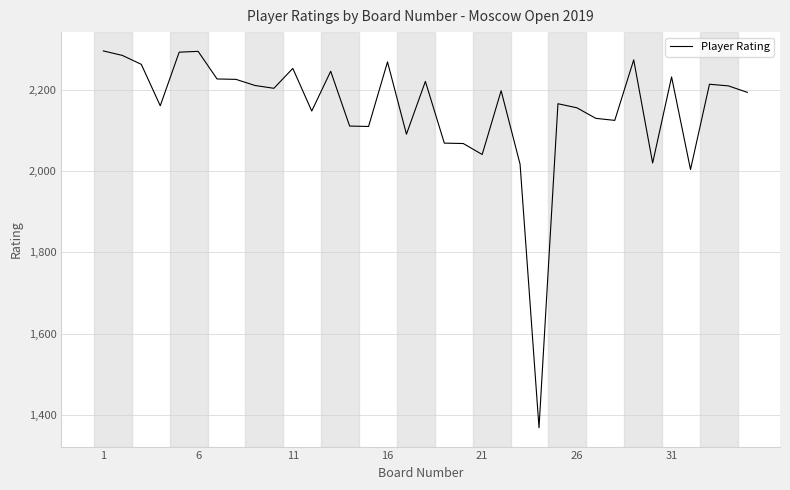

How many lines are shown in the chart?

1